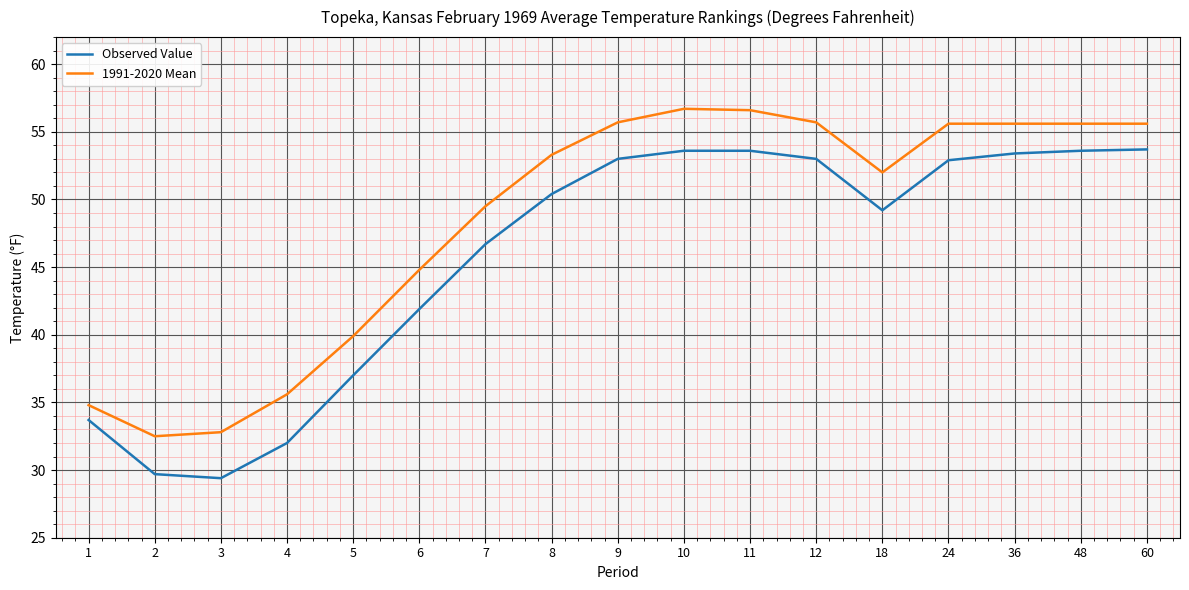

What is the average value of the Observed Value series?

45.7